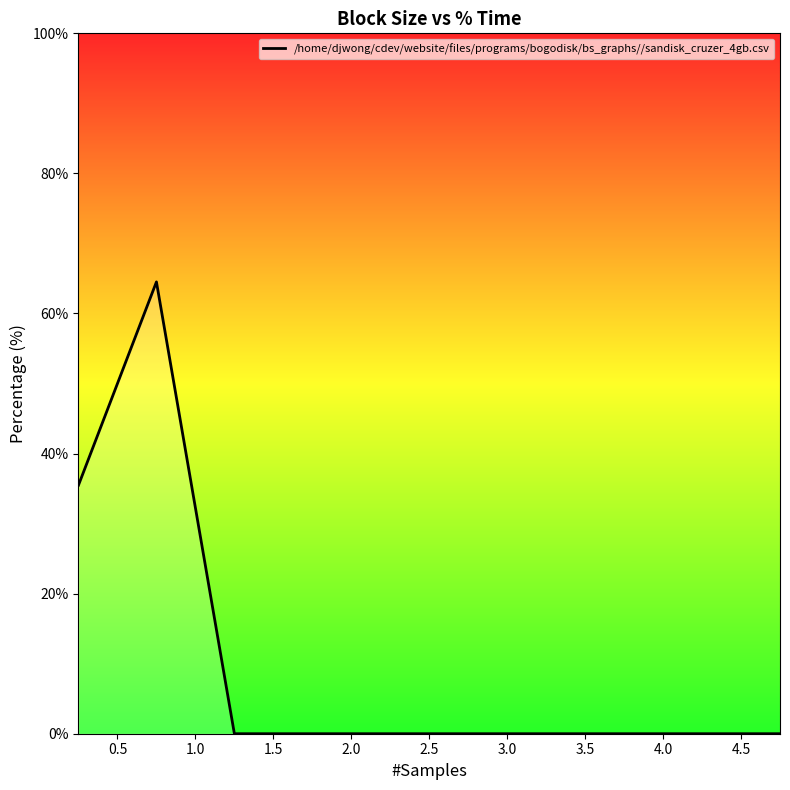

Count the number of data series in this chart.

1